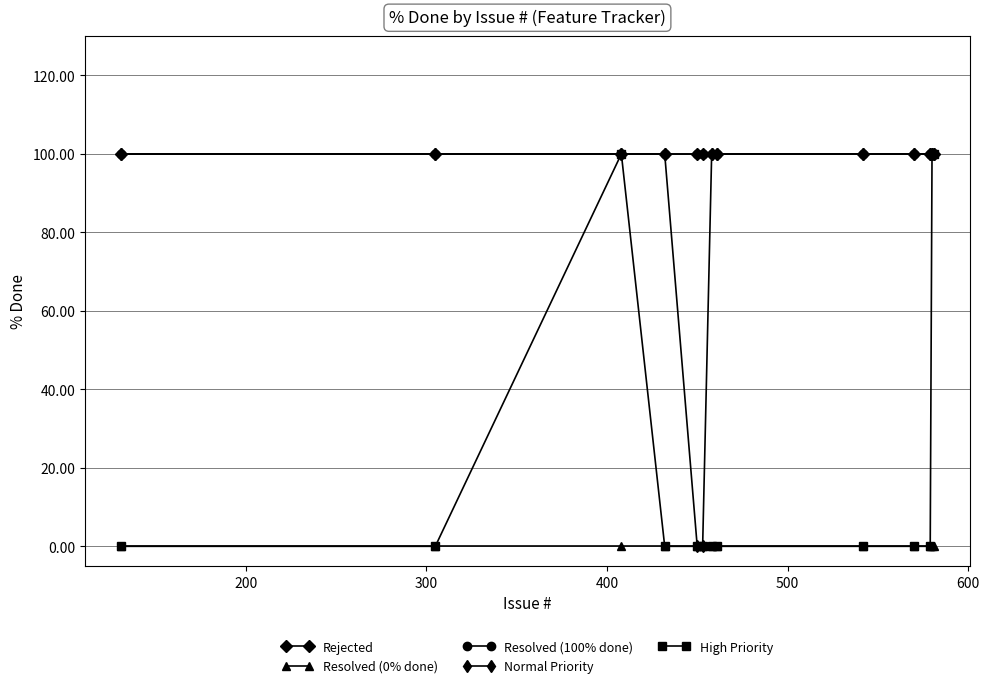

In High Priority, how many points are higher than both neighbors (excluding endpoints)?

1